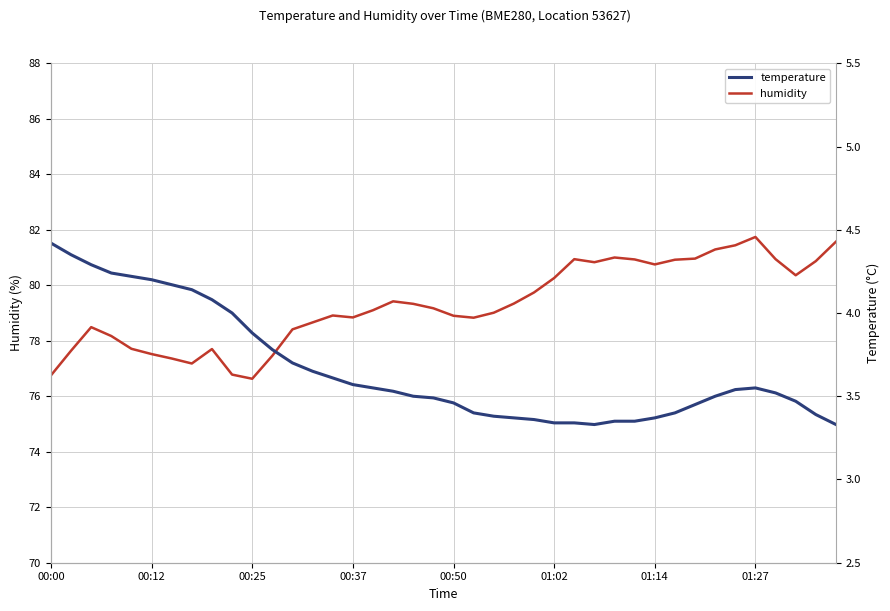

Which category has the highest value in the humidity series?

01:27